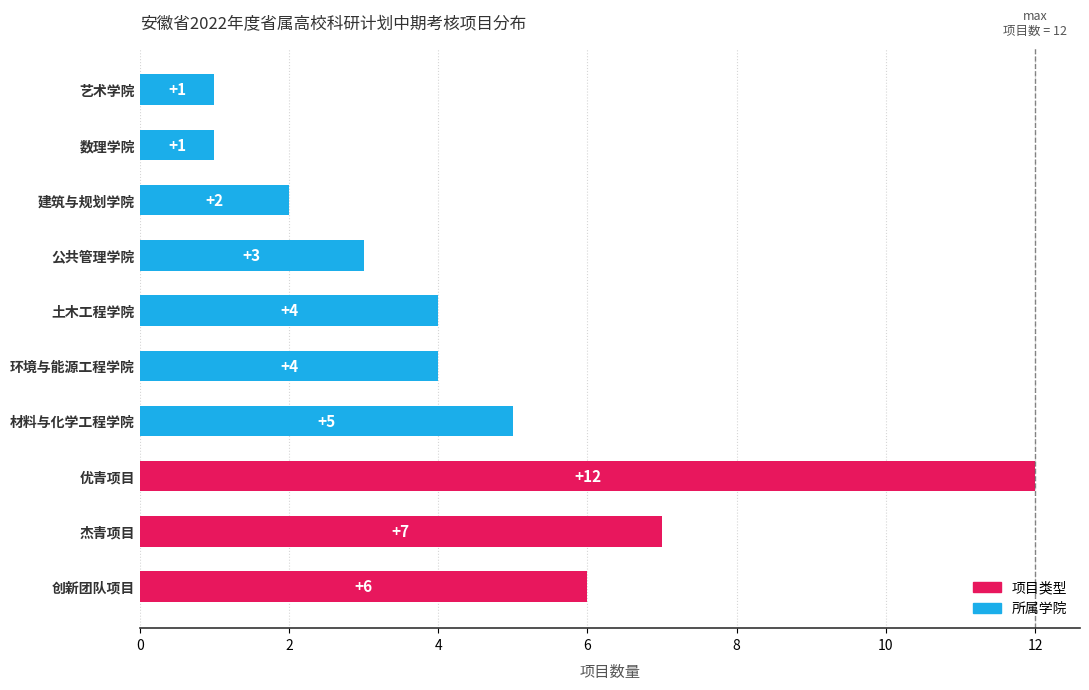

Which category has the highest value across all series?

优青项目